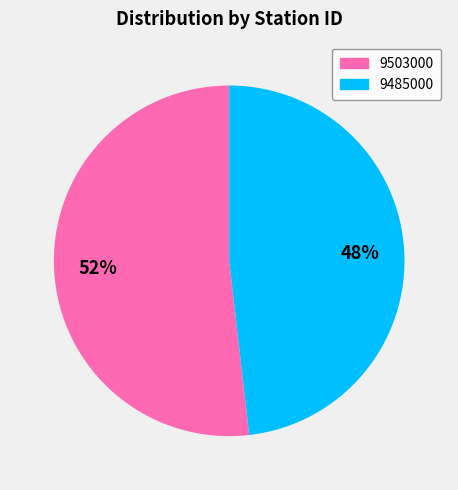

How many slices are in this pie chart?

2